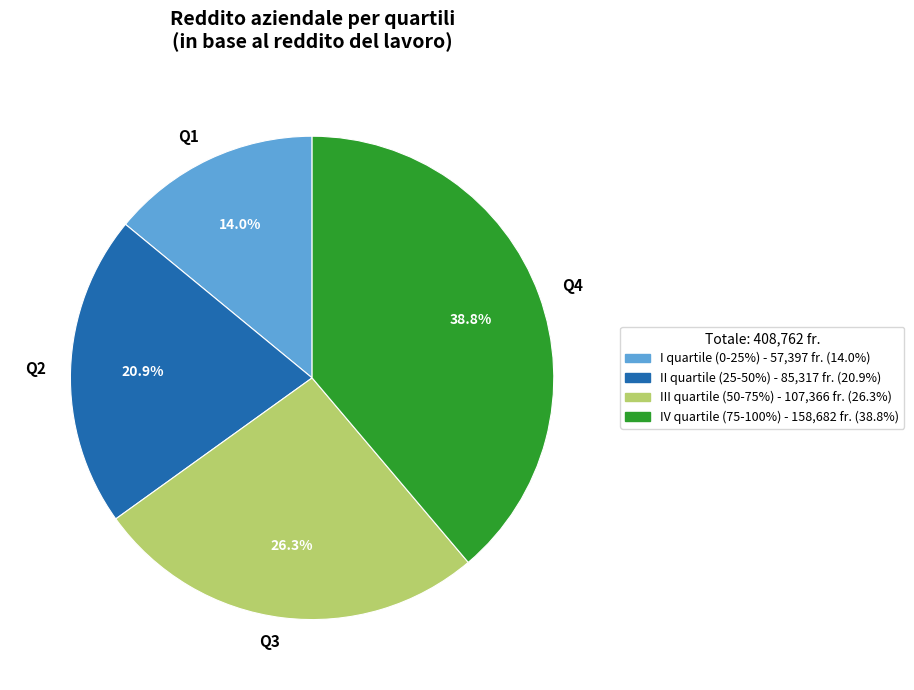

What is the ratio of the value at Q2 to the value at Q4?

0.5